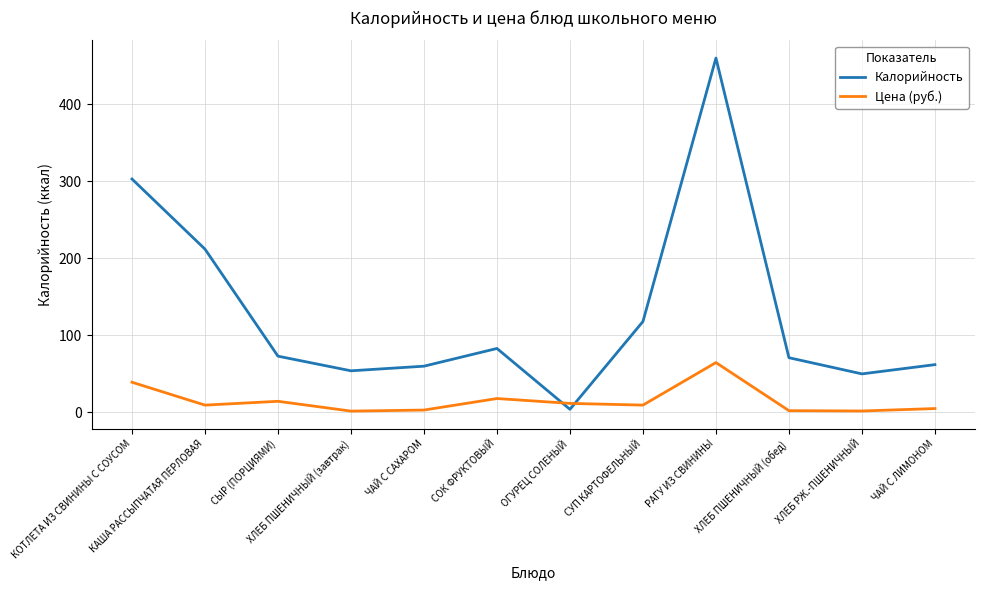

At РАГУ ИЗ СВИНИНЫ, list the series in order from largest to smallest.

Калорийность, Цена (руб.)